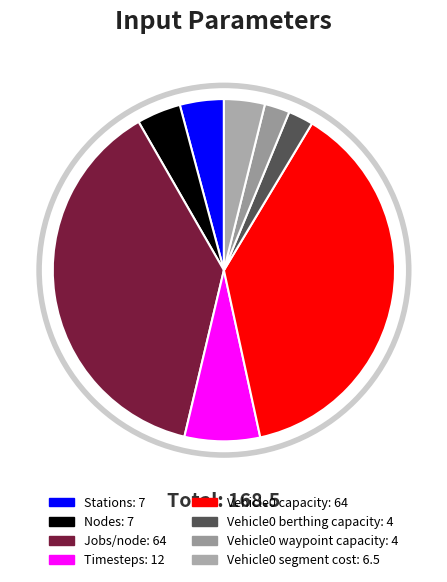

What is the largest slice in the pie chart?

Jobs/node